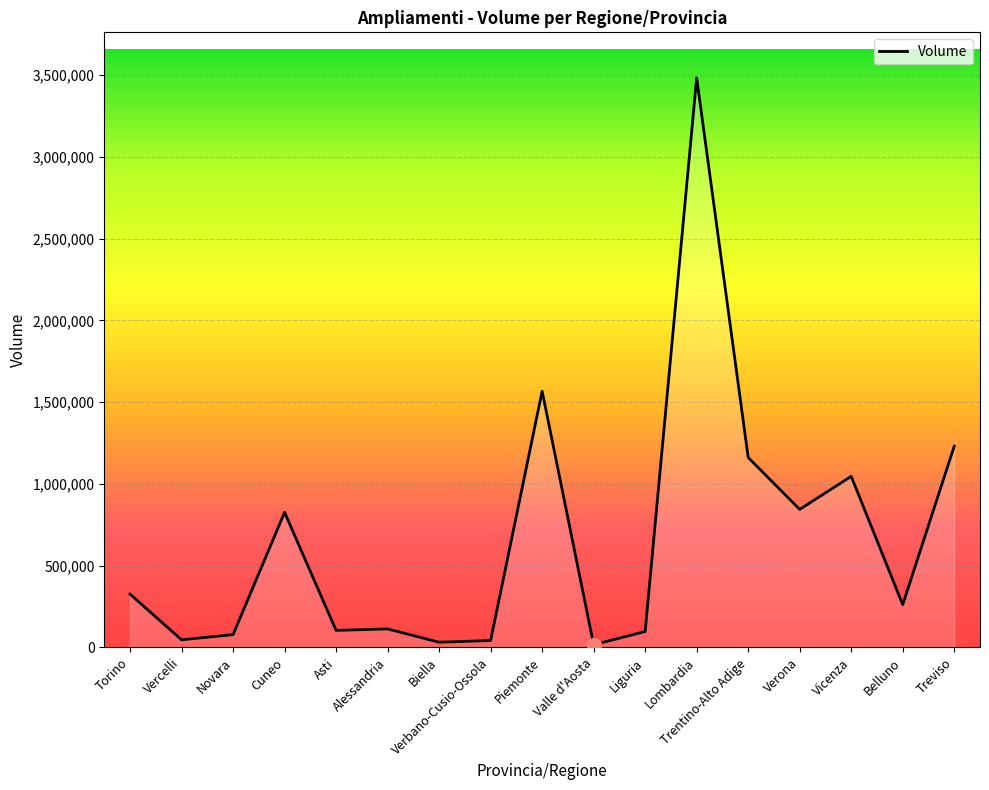

Count the number of data series in this chart.

1